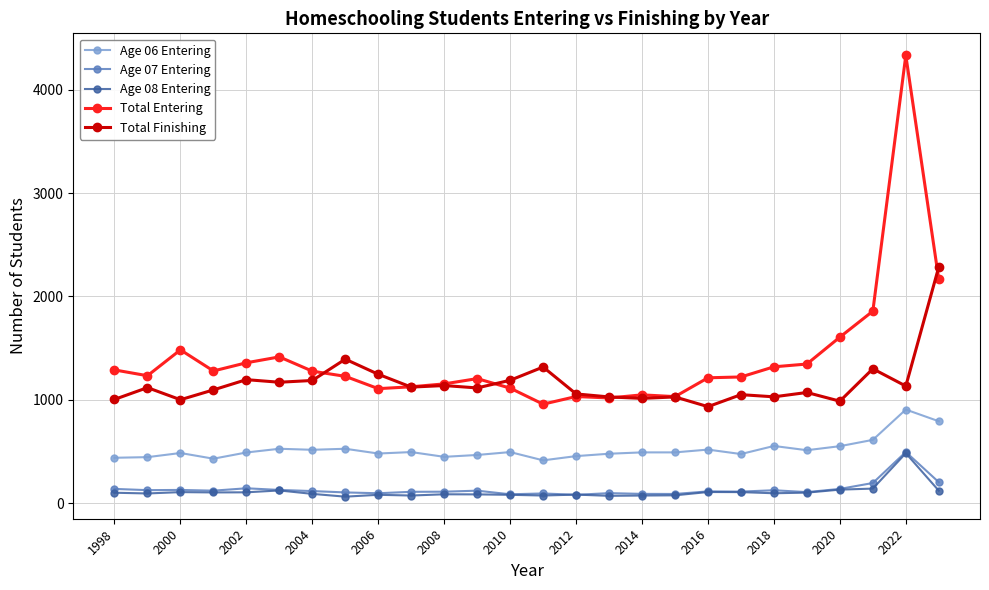

Which series has the largest total across all categories?

Total Entering